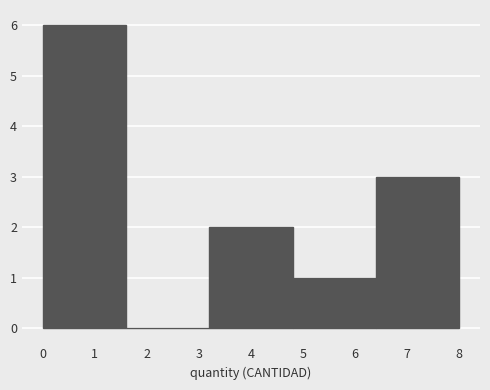

Reading left to right, list every bar in this chart as the range it spans on the x-axis followed by its height. The values are not printed on the chart, so give them approximately, as read against the axis.

0.0 to 1.6: 6
1.6 to 3.2: 0
3.2 to 4.8: 2
4.8 to 6.4: 1
6.4 to 8.0: 3